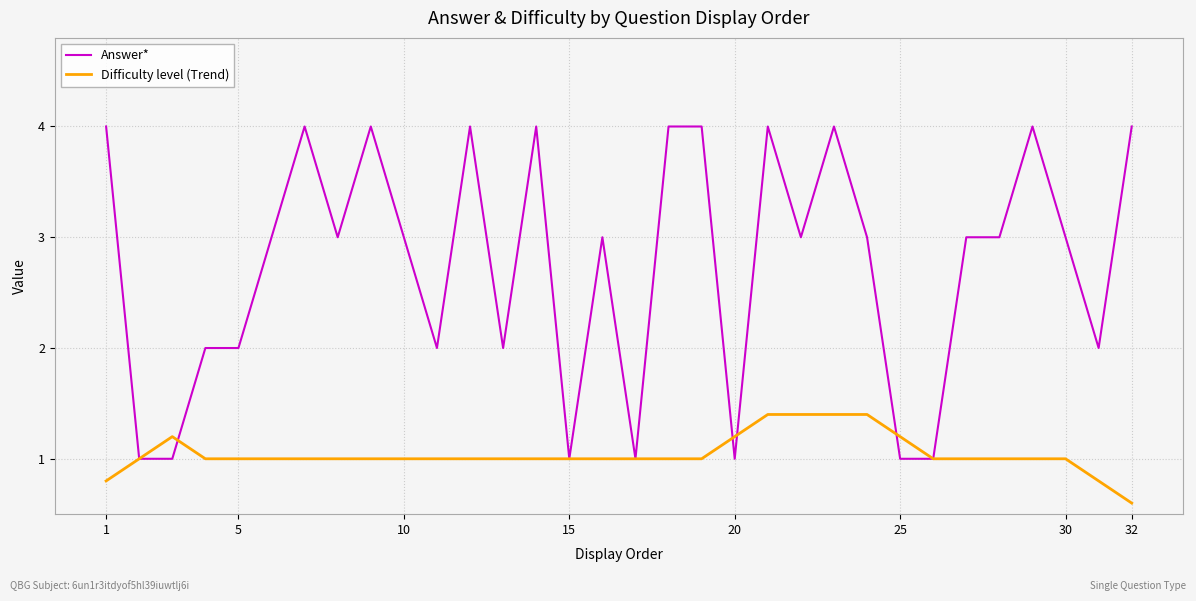

Which series has the largest range (max minus min)?

Answer*